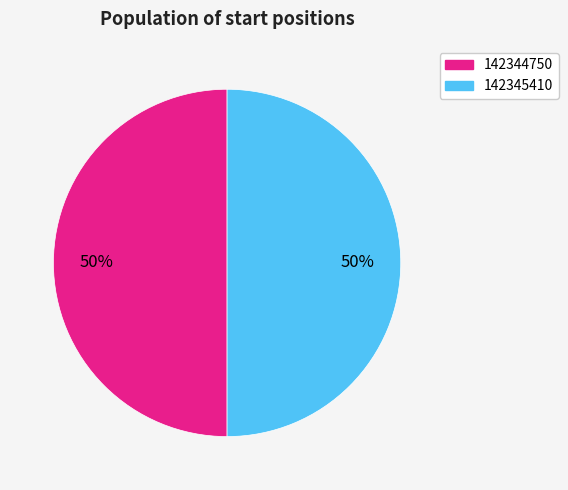

What is the ratio of the value at 142344750 to the value at 142345410?

1.0